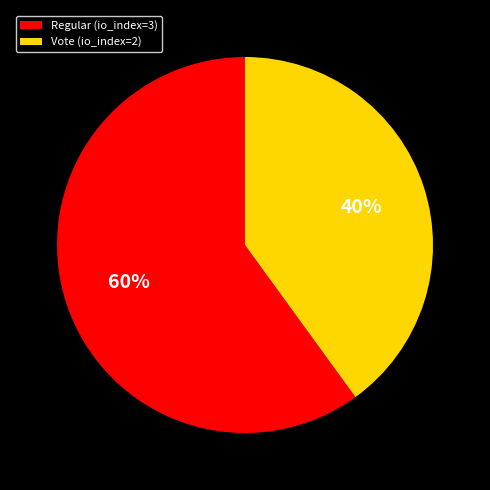

What is the largest slice in the pie chart?

Regular (io_index=3)